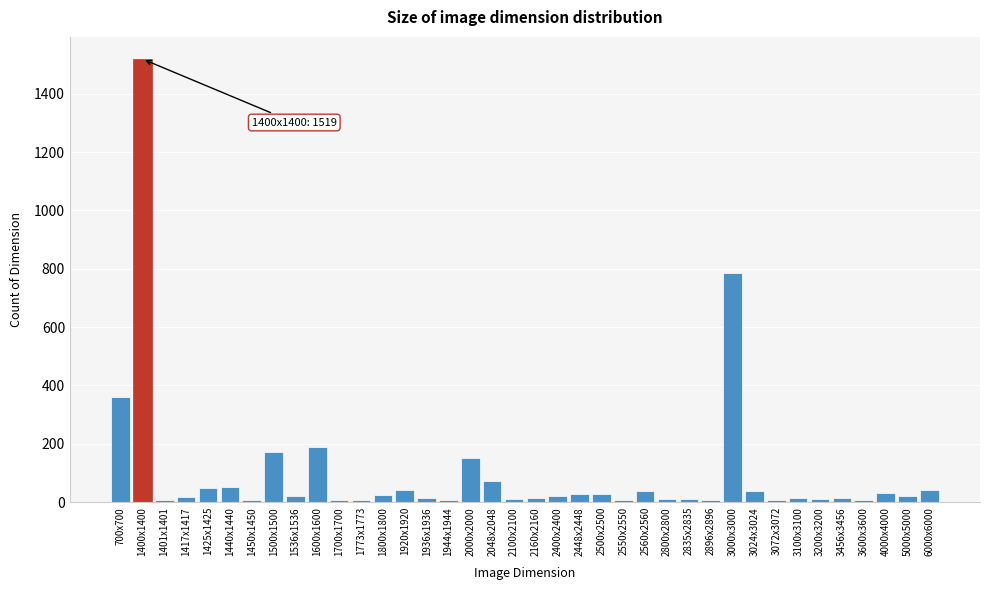

The value at 2000x2000 is 95. True or false?

False